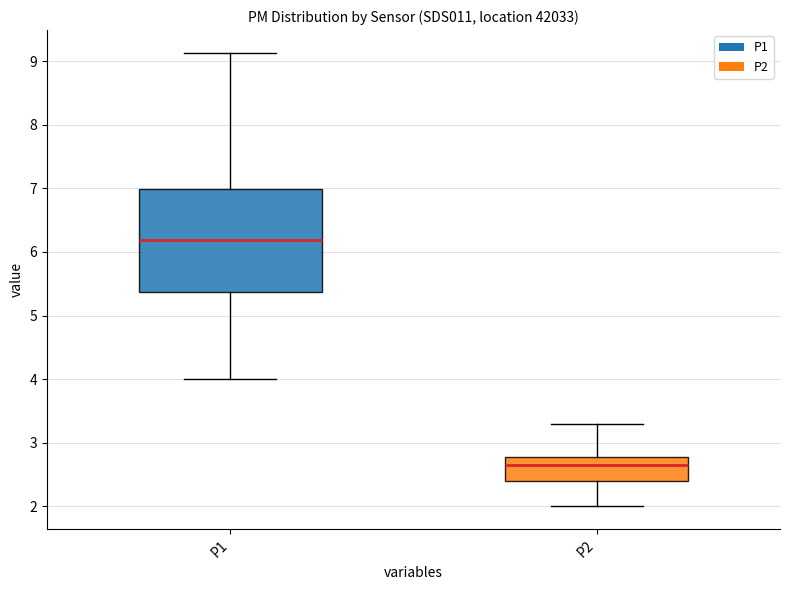

Which box is the tallest, from its lower edge to its upper edge?

P1